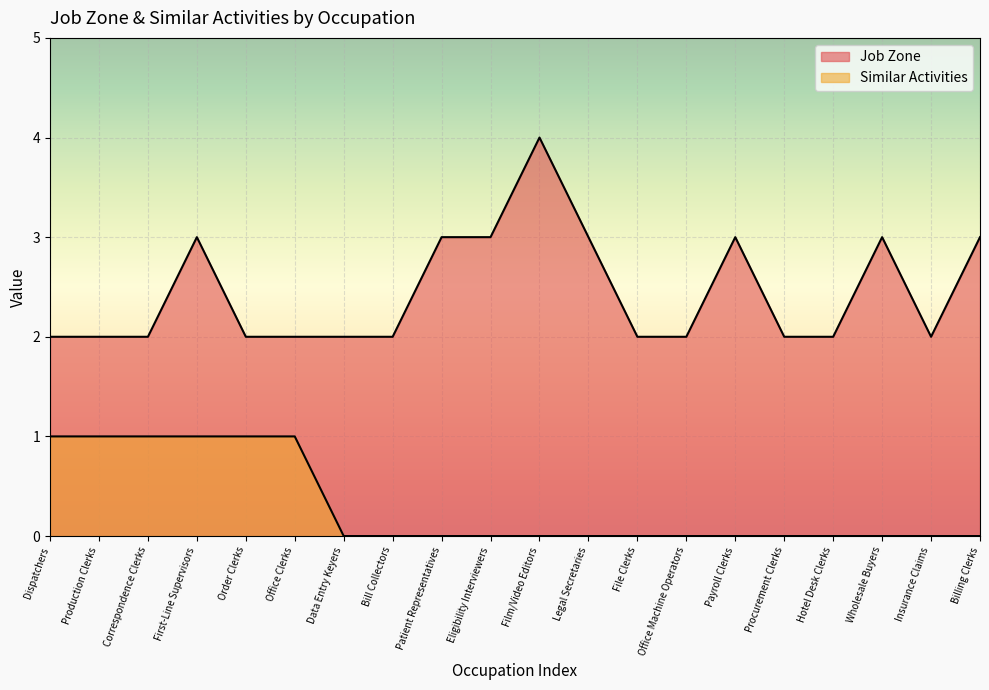

Which series changed the most between Hotel Desk Clerks and Billing Clerks?

Job Zone